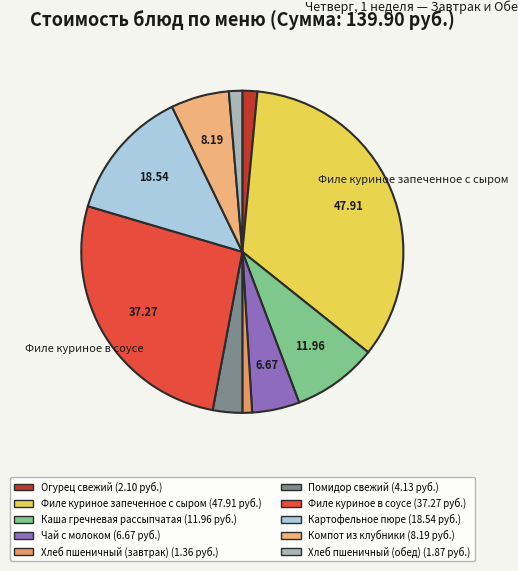

Is the sum of Хлеб пшеничный (завтрак) and Чай с молоком greater than half?

No